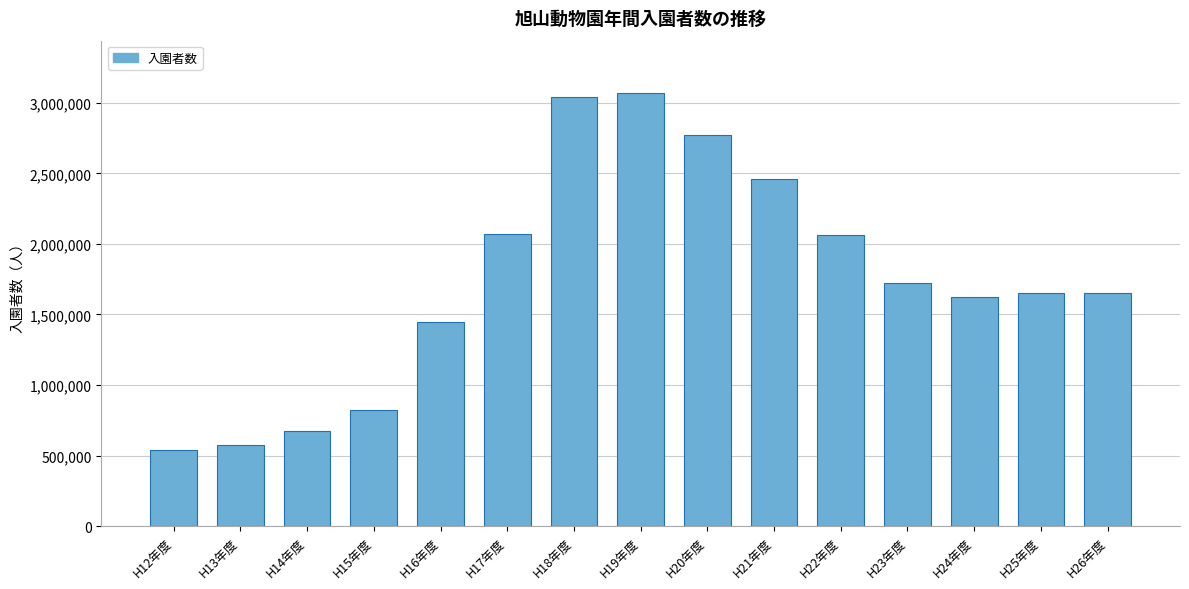

What is the label of the 1st bar from the right?

H26年度